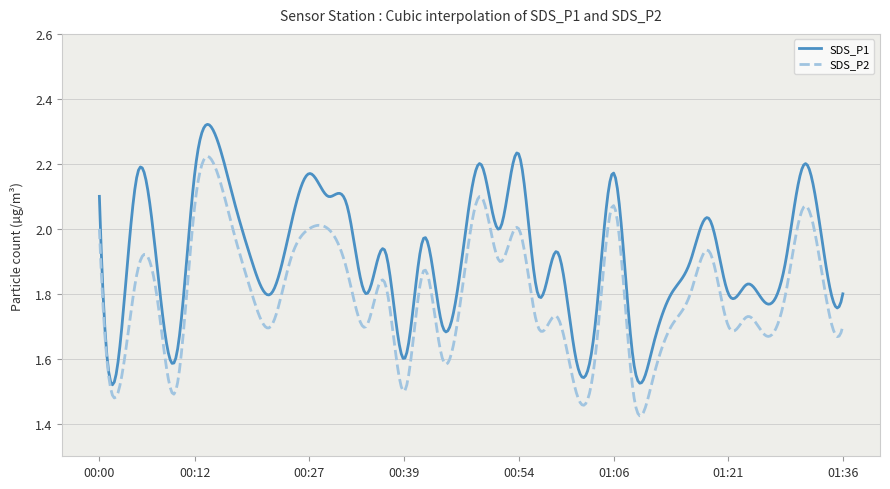

What is the difference between the maximum and minimum values in the SDS_P1 series?

0.8